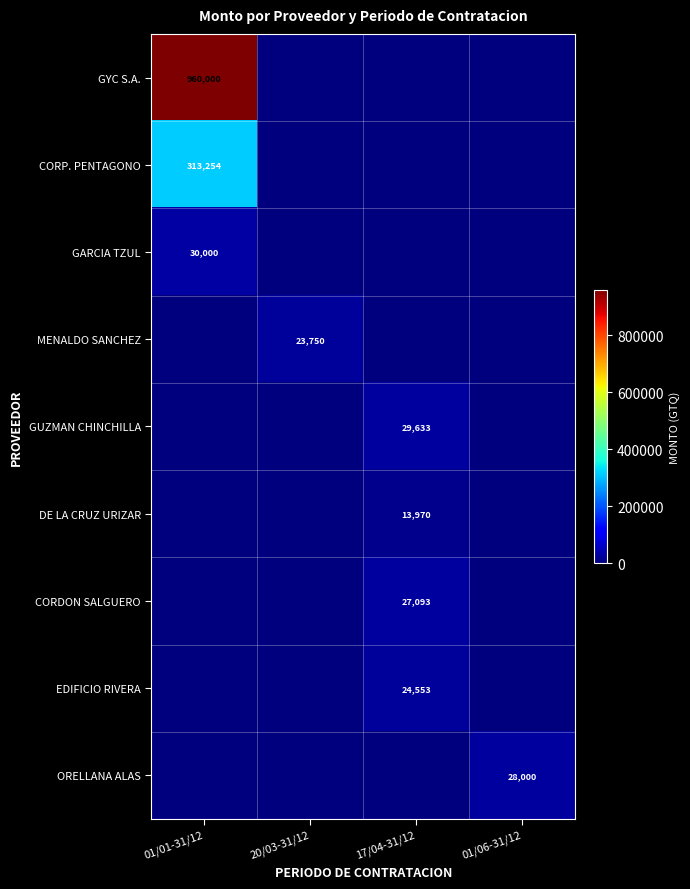

The DE LA CRUZ URIZAR series shows 21566 at 17/04-31/12. True or false?

False